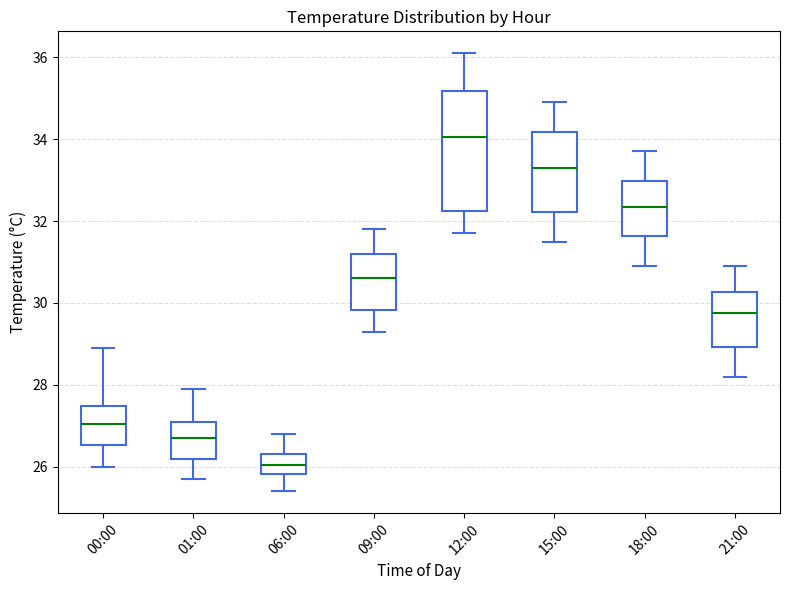

Reading left to right, read every box against the y-axis: the position of its median line, the range the box covers, and the ends of its whiskers. The values are not printed on the chart, so give them approximately, as read against the axis.

00:00: median 27.0, box 26.6 to 27.4, whiskers 26.0 to 29.0
01:00: median 26.8, box 26.2 to 27.2, whiskers 25.8 to 28.0
06:00: median 26.0, box 25.8 to 26.4, whiskers 25.4 to 26.8
09:00: median 30.6, box 29.8 to 31.2, whiskers 29.4 to 31.8
12:00: median 34.0, box 32.2 to 35.2, whiskers 31.8 to 36.2
15:00: median 33.4, box 32.2 to 34.2, whiskers 31.6 to 35.0
18:00: median 32.4, box 31.6 to 33.0, whiskers 31.0 to 33.8
21:00: median 29.8, box 29.0 to 30.2, whiskers 28.2 to 31.0